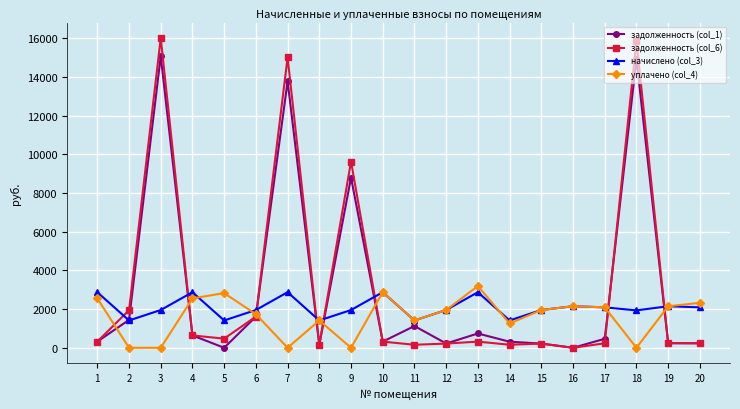

What is the value of the задолженность (col_6) point at the 6th from the left?

1610.6